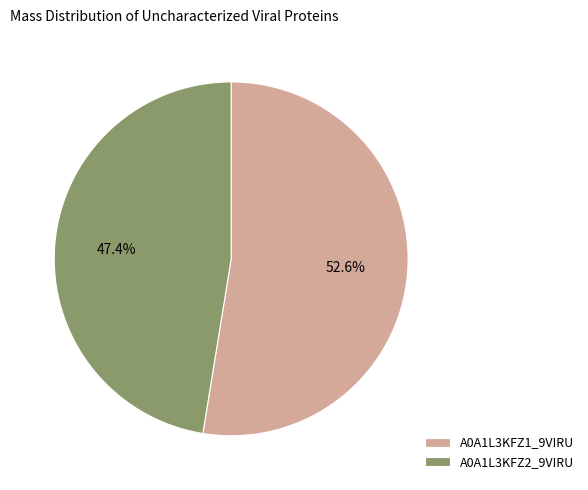

What percentage is the A0A1L3KFZ1_9VIRU slice, to the nearest percent?

53%